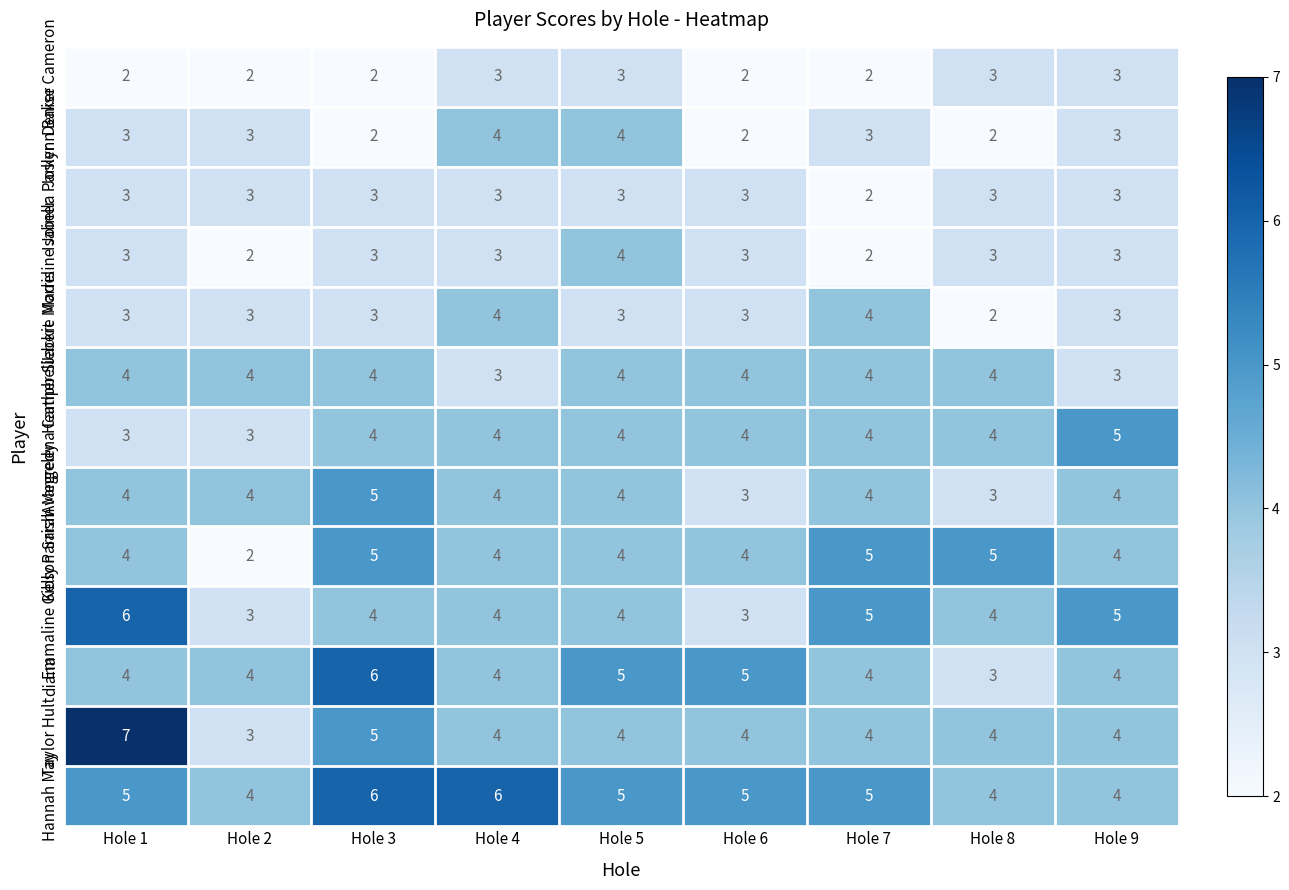

Is it true that Sarah Megredy equals 3 at Hole 6?

True